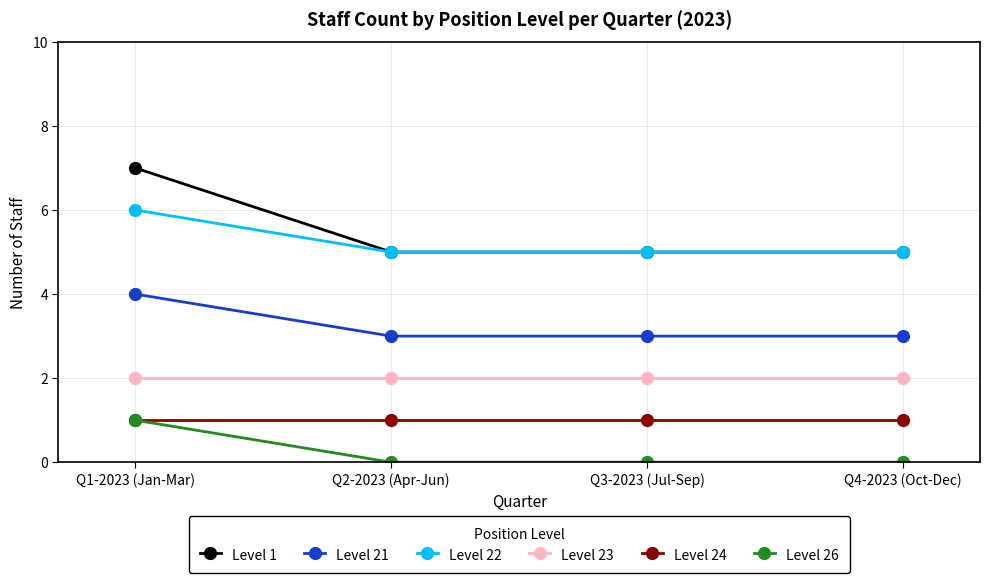

What is the difference between the maximum and minimum values in the Level 22 series?

1